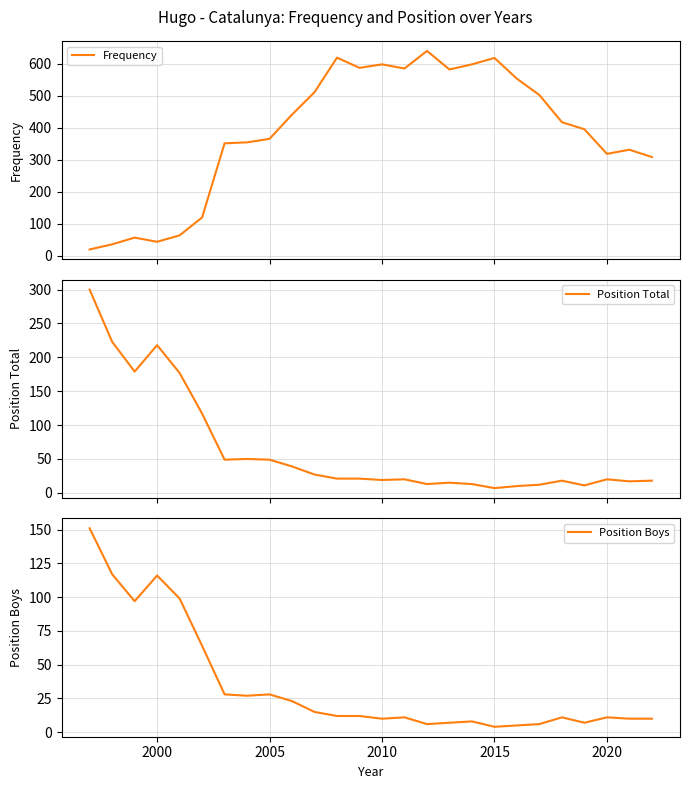

What is the highest value of the Frequency series?

640